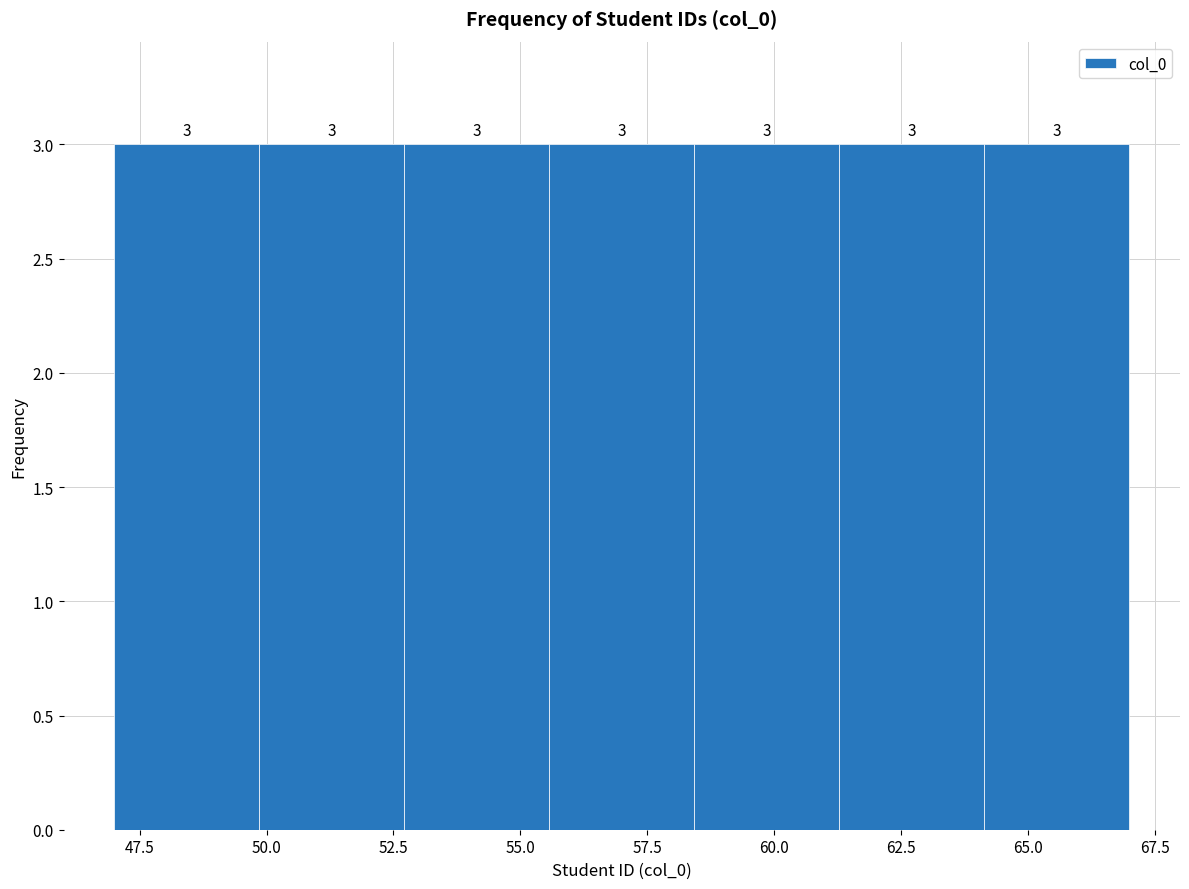

Reading left to right, transcribe this chart: for each bar, give the range it covers on the x-axis and its height. The bar edges are not printed on the chart, so give them approximately, as read against the axis.

47.0 to 50.0: 3
50.0 to 52.5: 3
52.5 to 55.5: 3
55.5 to 58.5: 3
58.5 to 61.5: 3
61.5 to 64.0: 3
64.0 to 67.0: 3